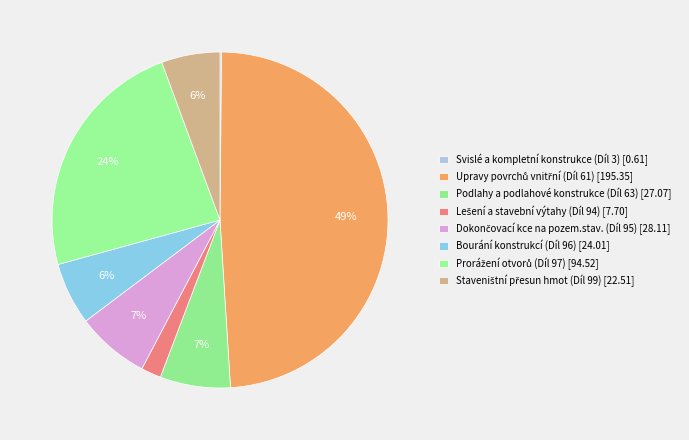

What is the smallest slice in the pie chart?

Svislé a kompletní konstrukce (Díl 3)